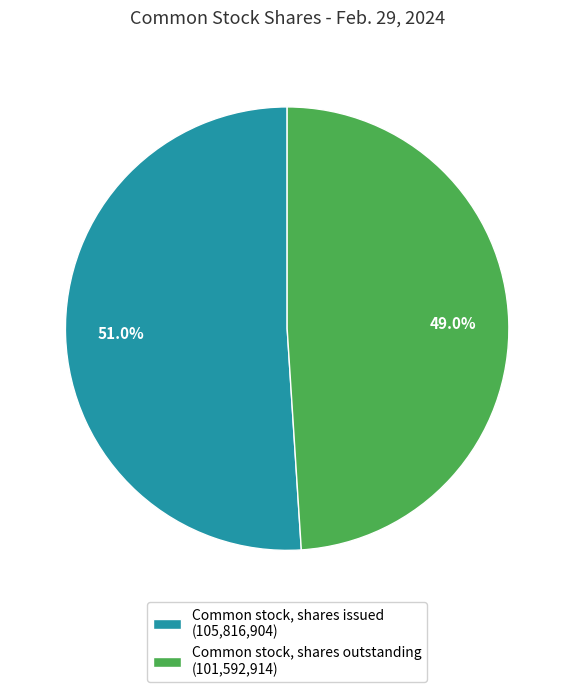

Which category has the smallest portion of the pie?

Common stock, shares outstanding